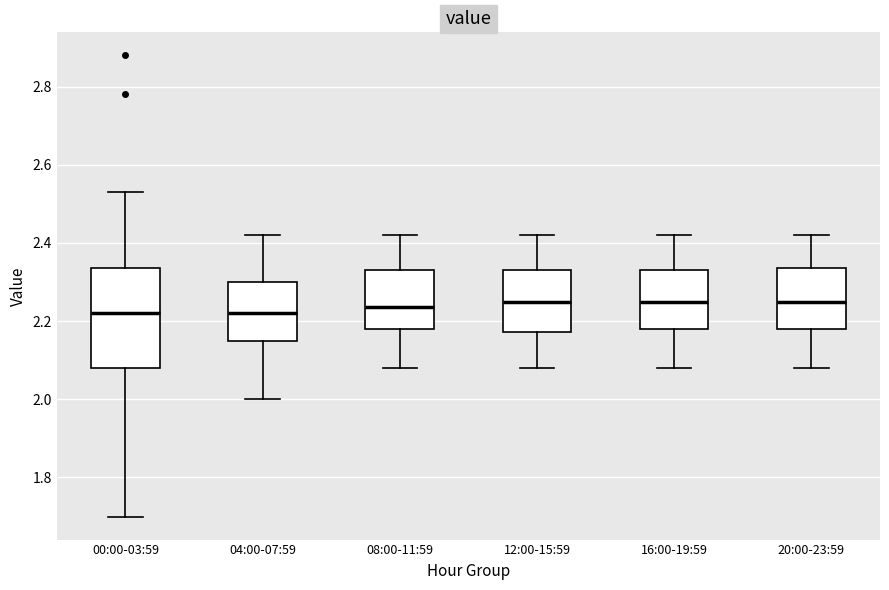

Reading left to right, transcribe this box plot: for each box, give where its median line is, the range the box spans, and where its two whiskers end, as read against the y-axis. The values are not printed on the chart, so give them approximately, as read against the axis.

00:00-03:59: median 2.22, box 2.08 to 2.34, whiskers 1.70 to 2.54
04:00-07:59: median 2.22, box 2.16 to 2.30, whiskers 2.00 to 2.42
08:00-11:59: median 2.24, box 2.18 to 2.34, whiskers 2.08 to 2.42
12:00-15:59: median 2.26, box 2.18 to 2.34, whiskers 2.08 to 2.42
16:00-19:59: median 2.26, box 2.18 to 2.34, whiskers 2.08 to 2.42
20:00-23:59: median 2.26, box 2.18 to 2.34, whiskers 2.08 to 2.42